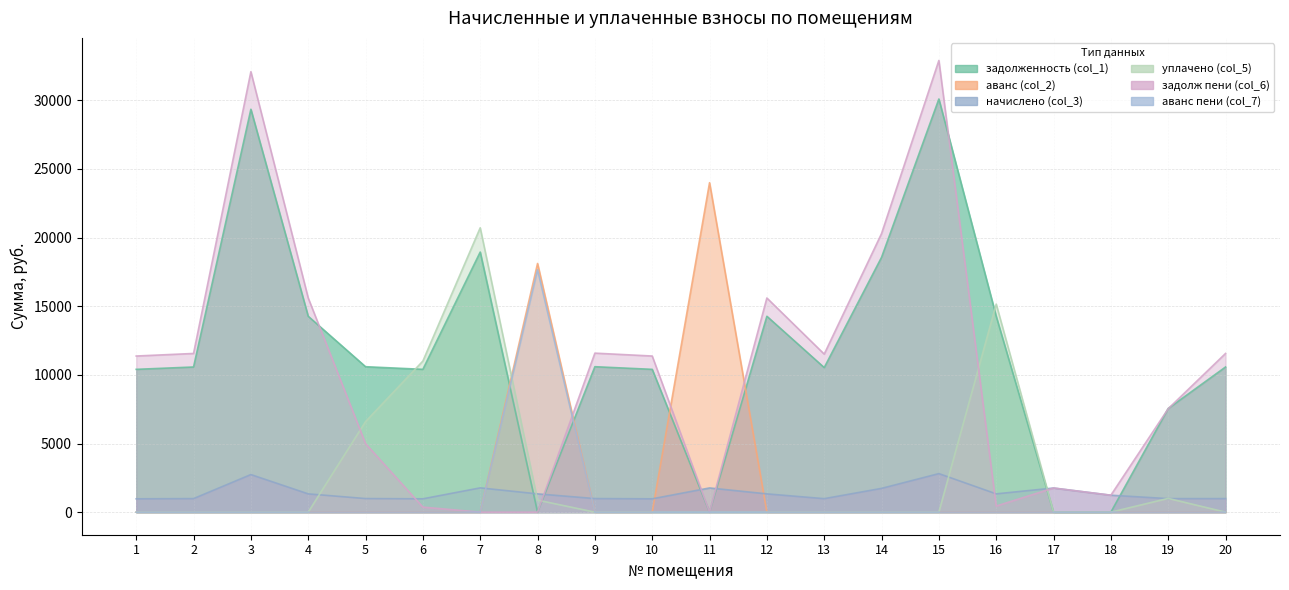

True or false: задолженность (col_1) has more than 0 points higher than both neighbors.

True